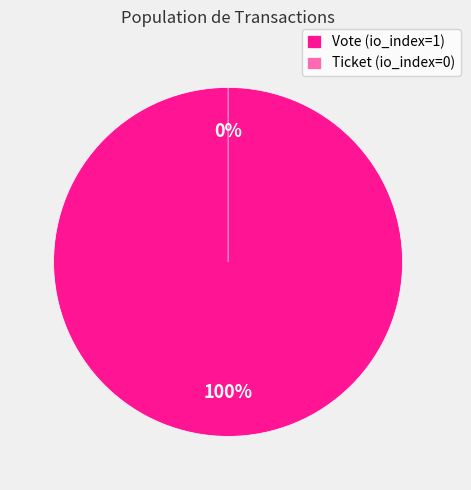

Is it true that Vote (io_index=1) is 99% of the pie?

False